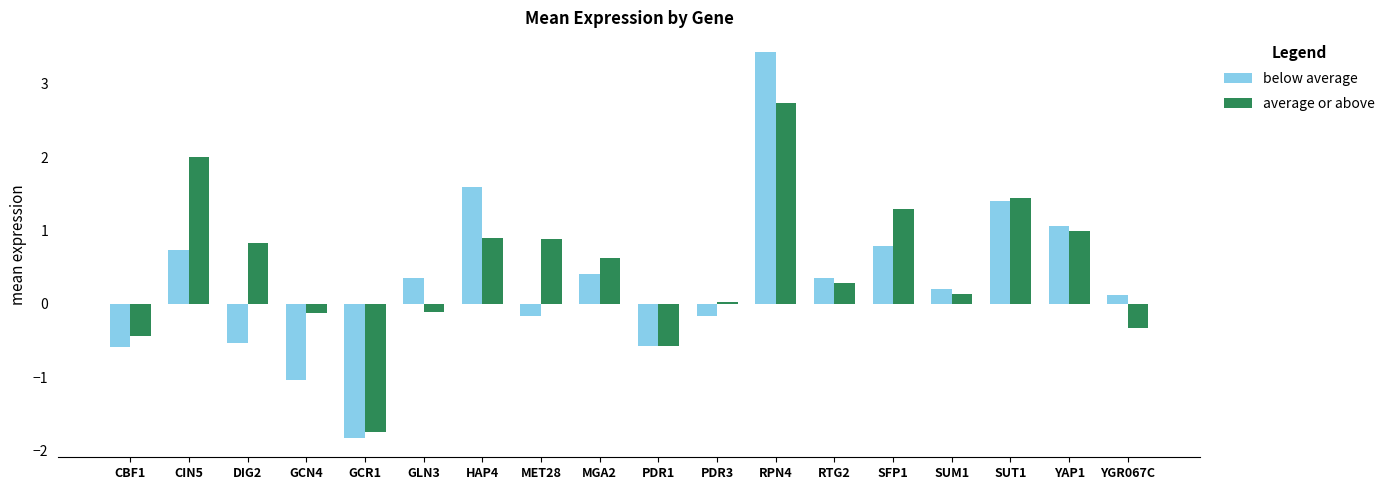

Does the chart contain stacked bars?

No